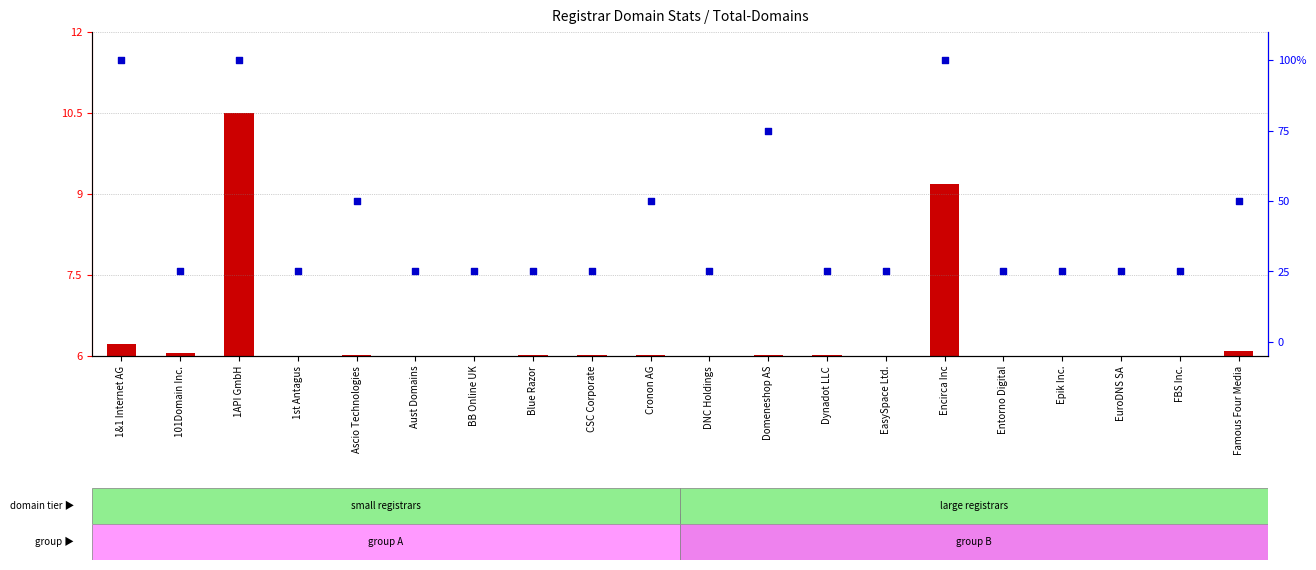

What are all the series names shown in the legend?

total-domains (scaled), percentile rank